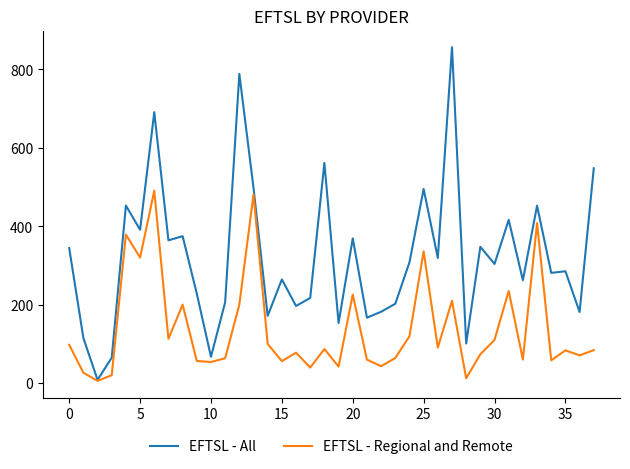

What is the difference between the maximum and minimum values in the EFTSL - Regional and Remote series?

484.6